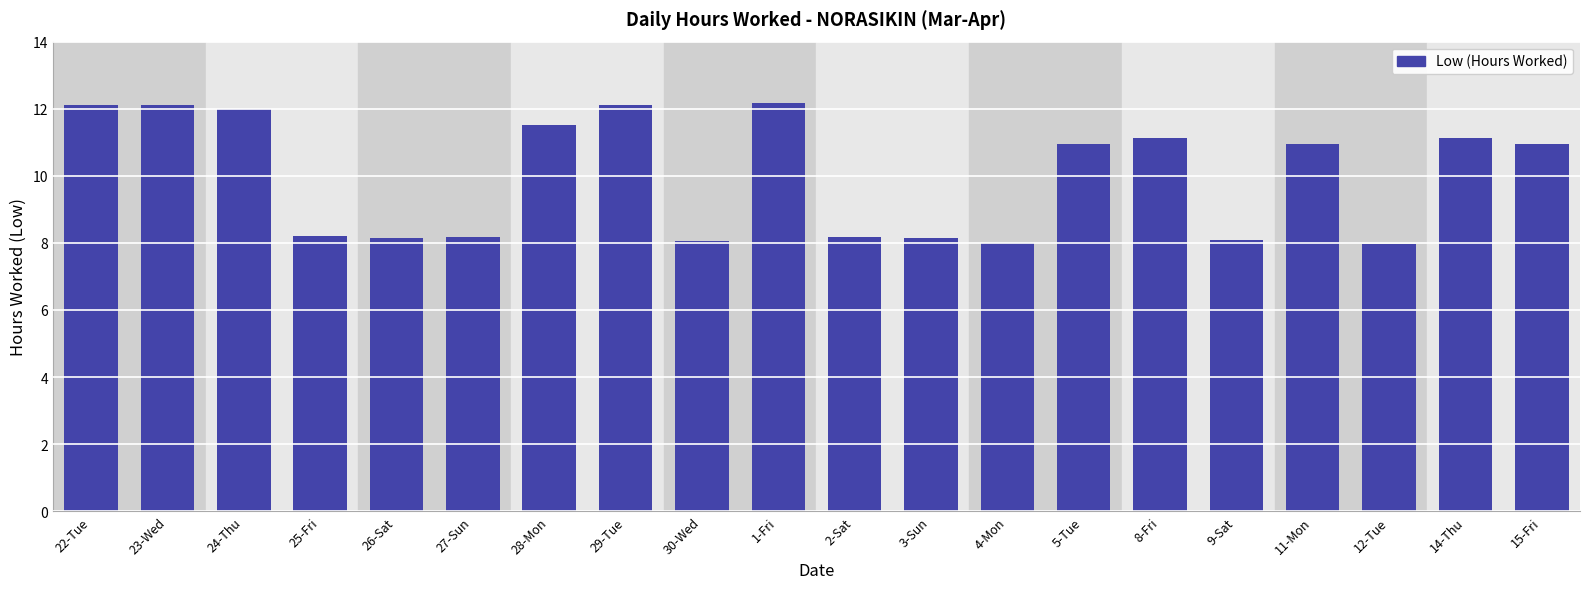

How many values are below 10?

9